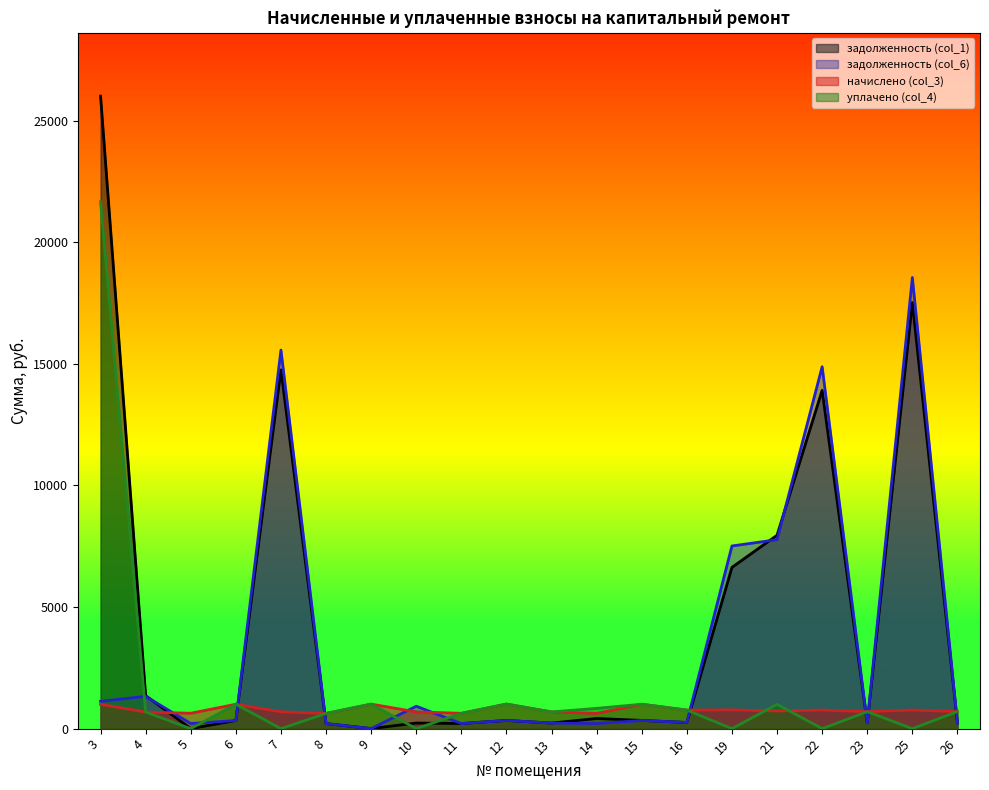

Which series changed the most between 19 and 23?

задолженность (col_6)